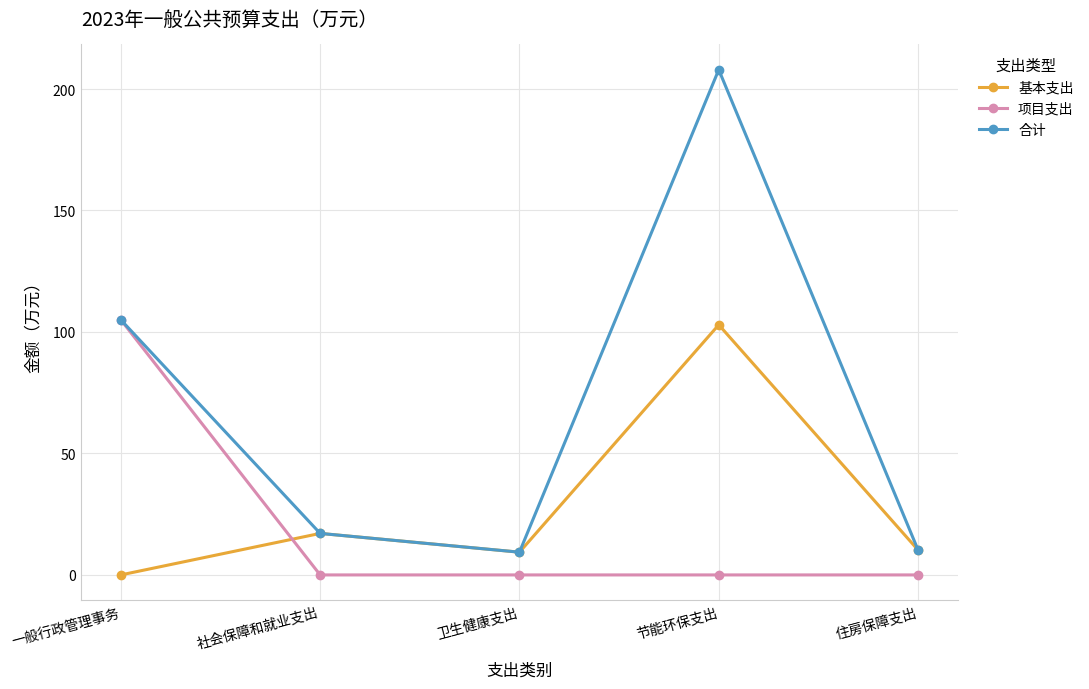

Which series has the widest spread of values?

合计